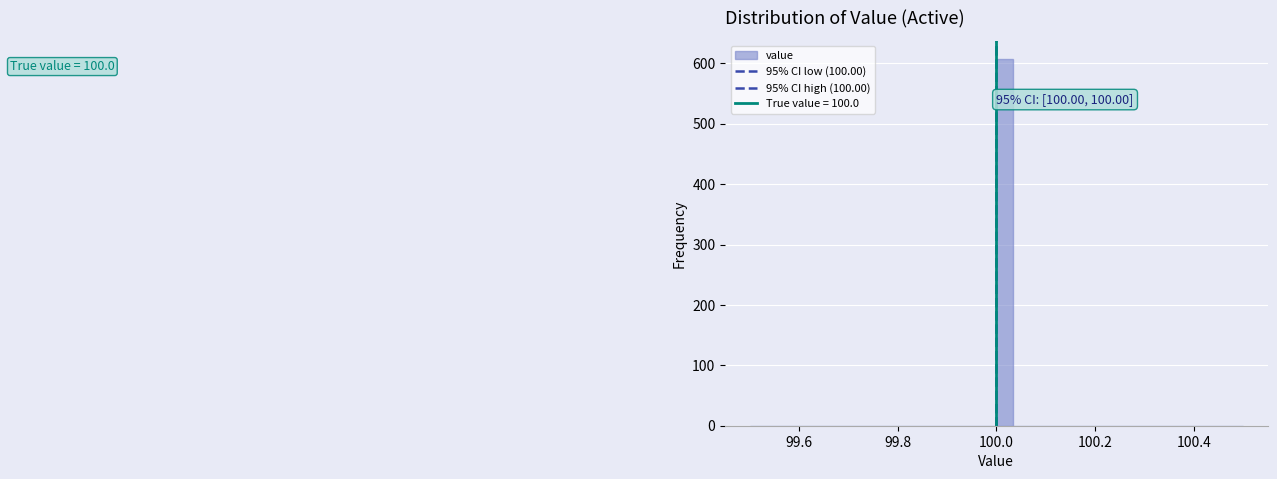

Read against the x-axis, roughly where is the centre of the tallest bar?

100.02